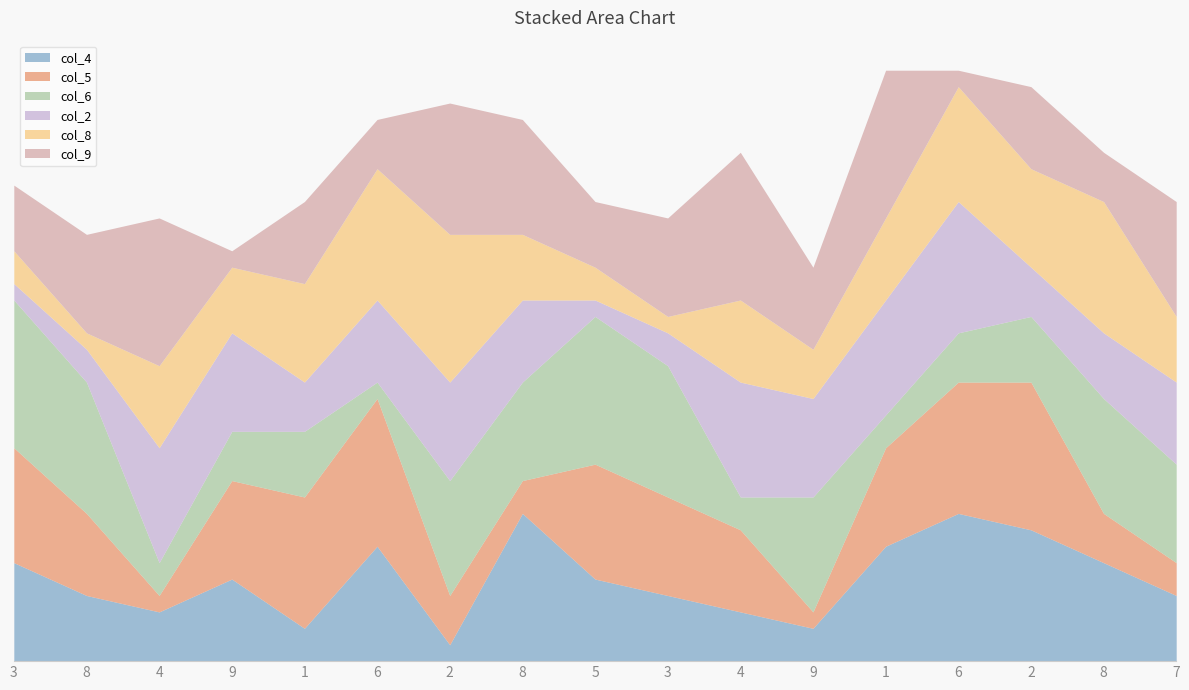

True or false: col_6 has more than 1 points higher than both neighbors.

True